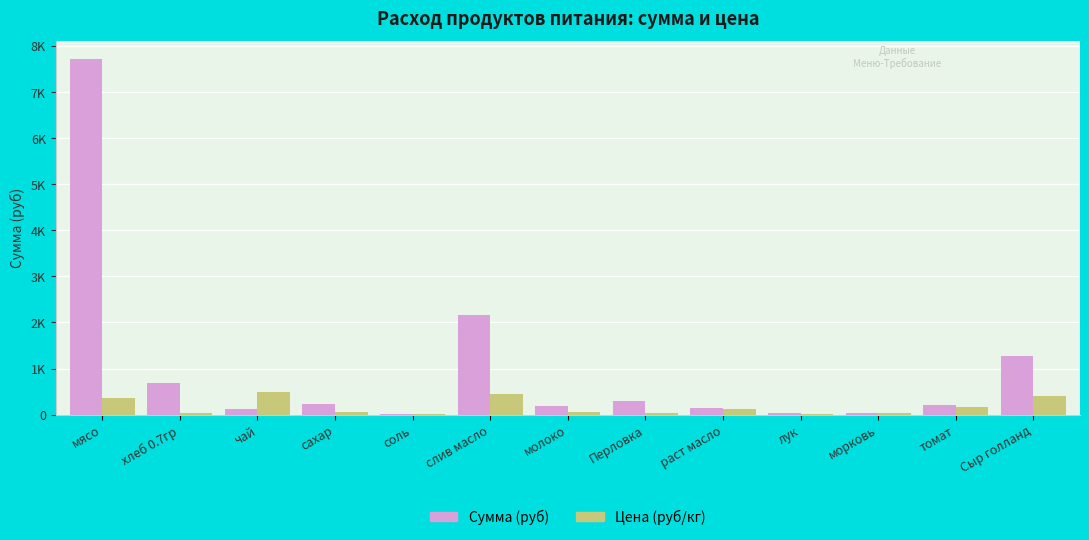

Reading left to right, extract all data points from this chart.

Сумма (руб): 7717.5	679.0	122.5	229.1	11.8	2150.6	195.8	294.0	140.9	39.7	30.6	201.3	1274.0
Цена (руб/кг): 350.0	28.6	500.0	55.0	12.0	438.9	47.0	30.0	115.0	18.0	25.0	164.3	400.0